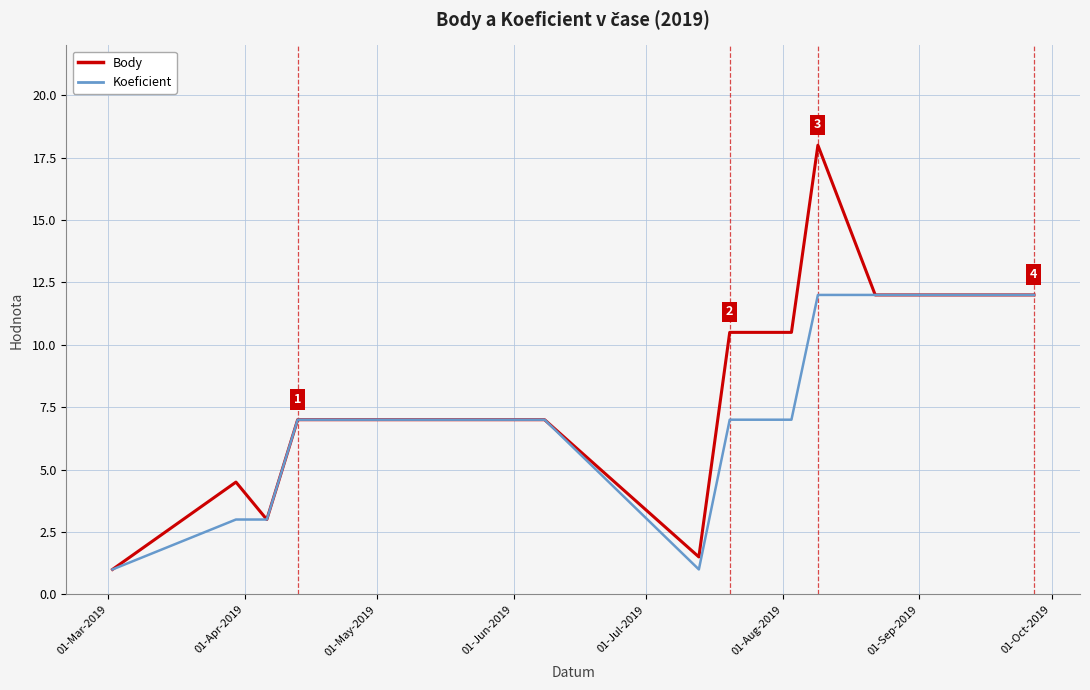

What is the minimum value for Koeficient?

1.0